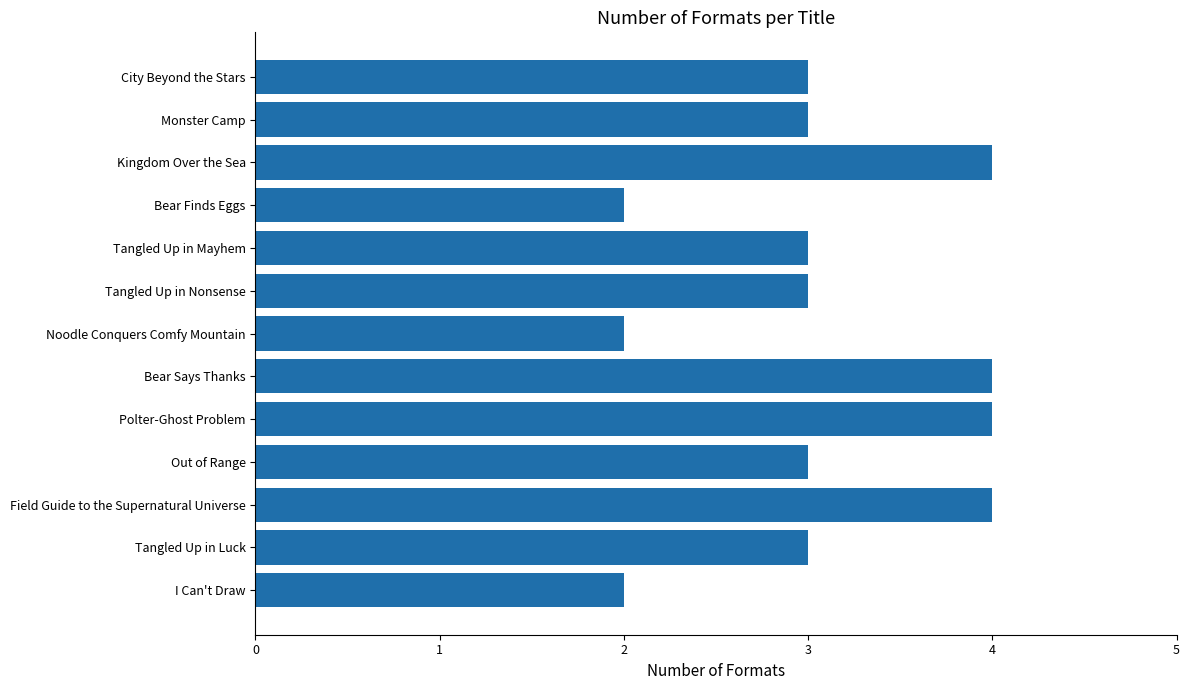

What is the minimum value shown in the chart?

2